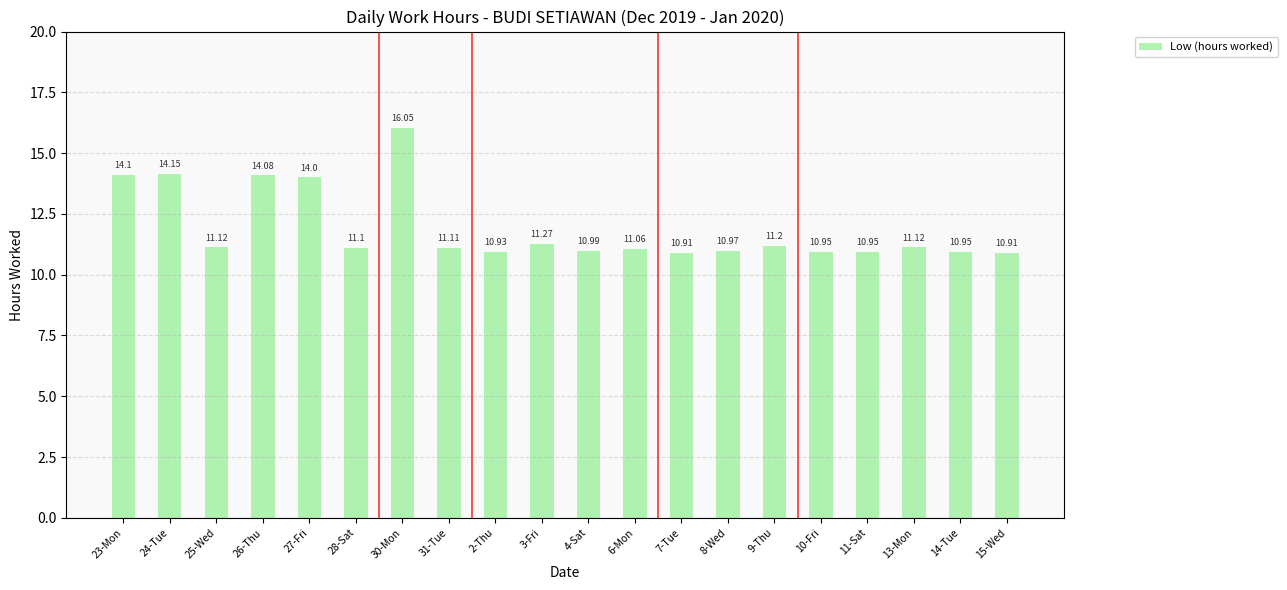

True or false: the data shows 18.7 at 14-Tue.

False